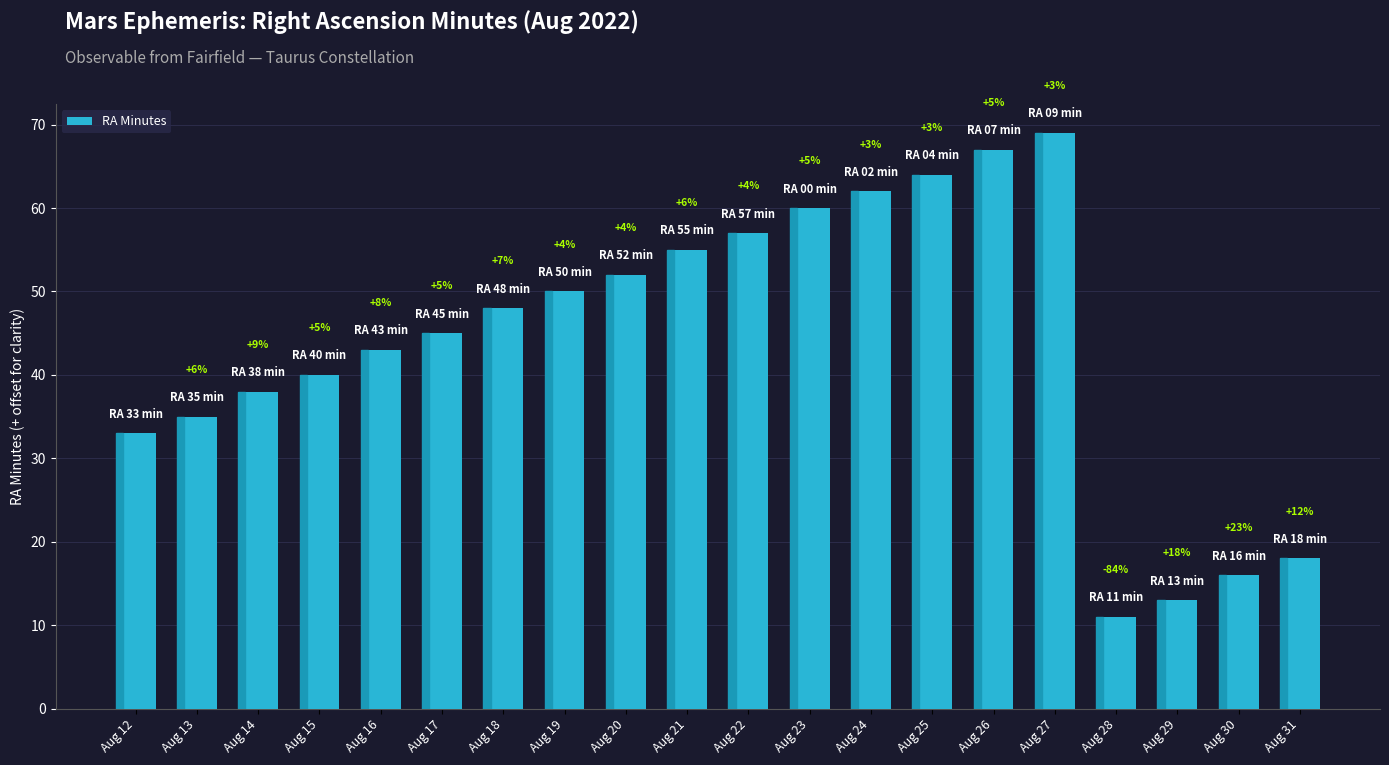

What is the sum of all values?

876